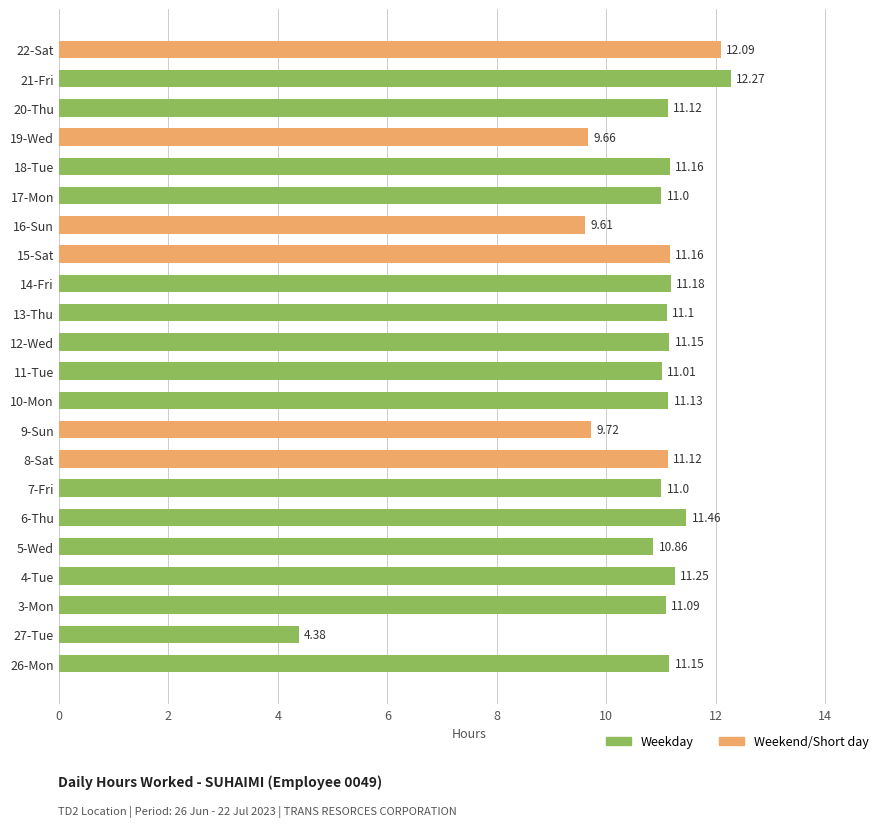

Between 11-Tue and 5-Wed, which is larger?

11-Tue